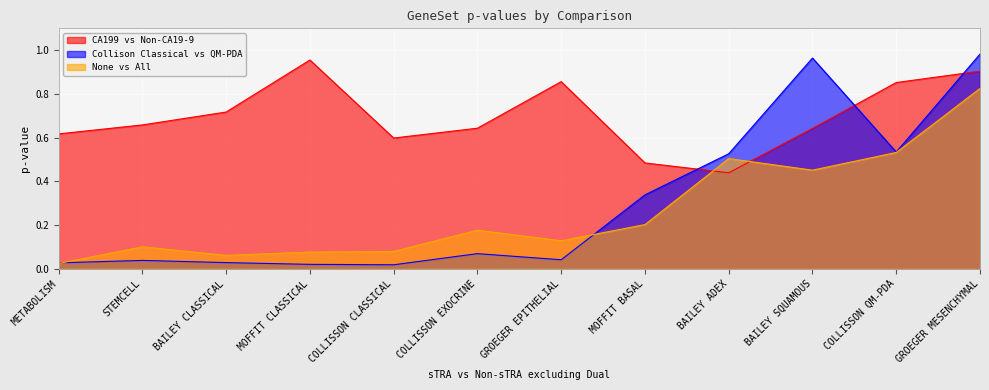

What are all the series names shown in the legend?

CA199 vs Non-CA19-9, Collison Classical vs QM-PDA, None vs All